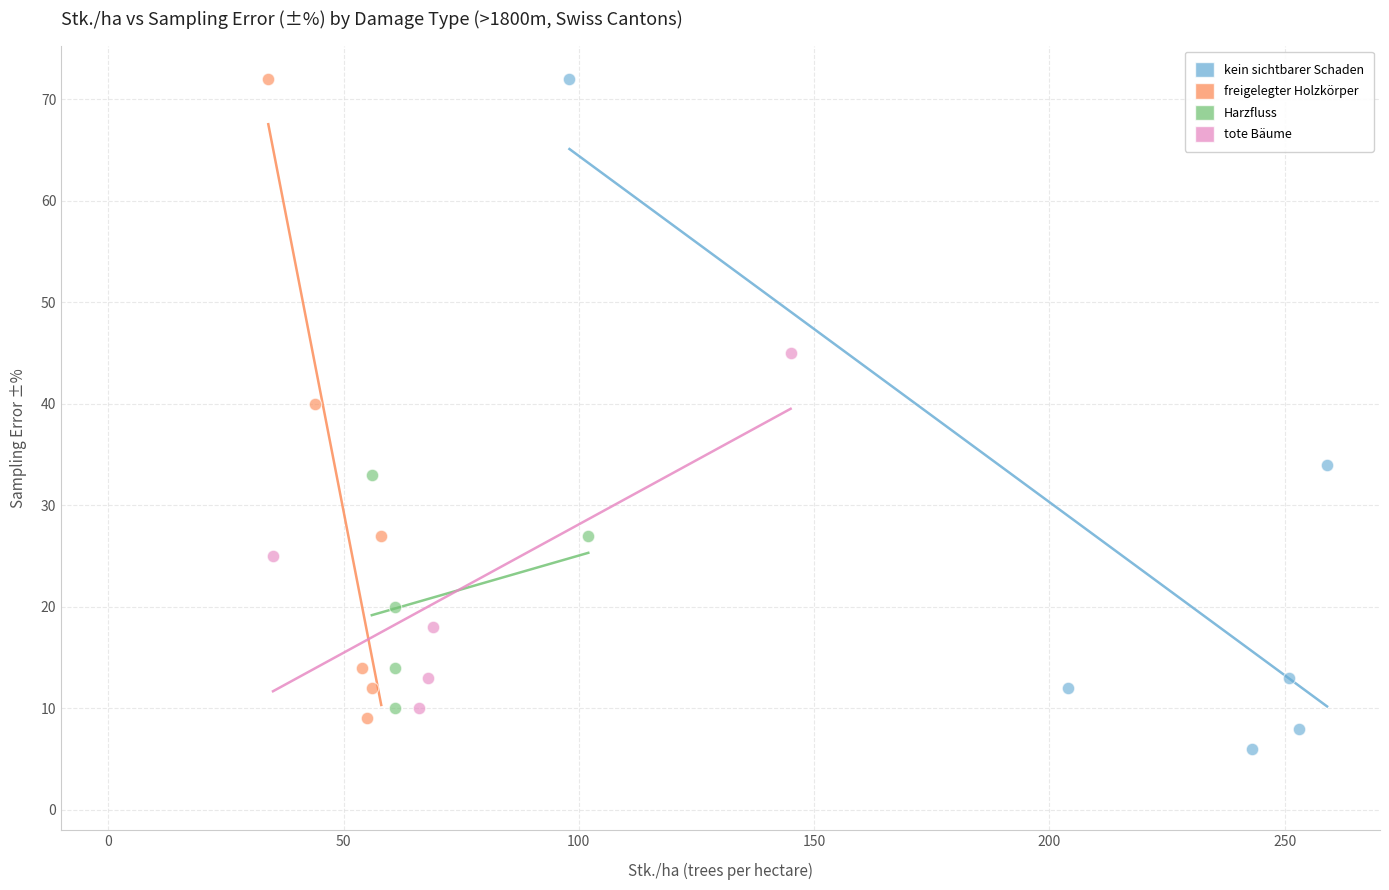

Which series has the widest spread of Y values?

kein sichtbarer Schaden